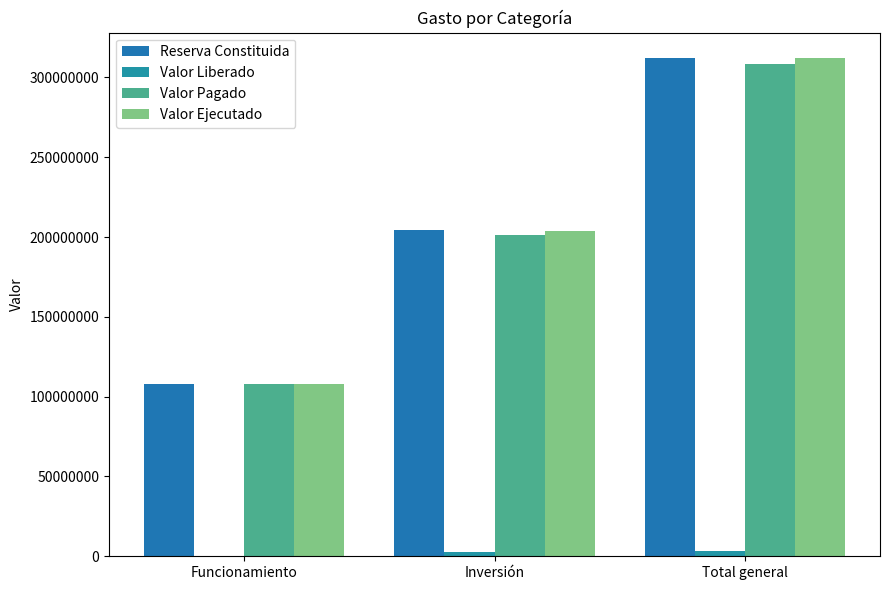

Rank the series by their maximum value, from highest to lowest.

Reserva Constituida, Valor Ejecutado, Valor Pagado, Valor Liberado